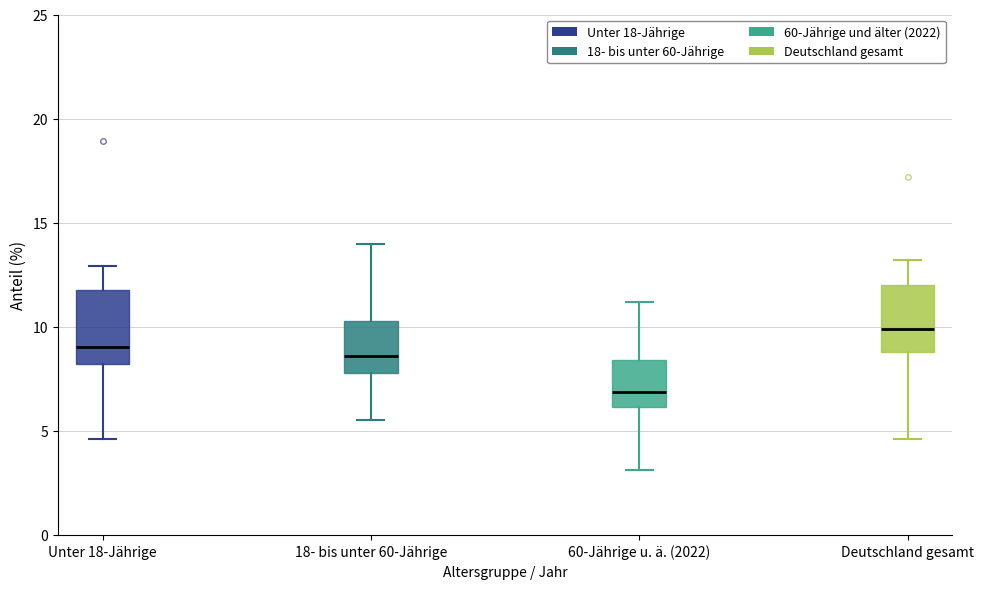

Where is the lower edge of the box for 18- bis unter 60-Jährige on the y-axis? The values are not printed on the chart, so give them approximately, as read against the axis.

8.0